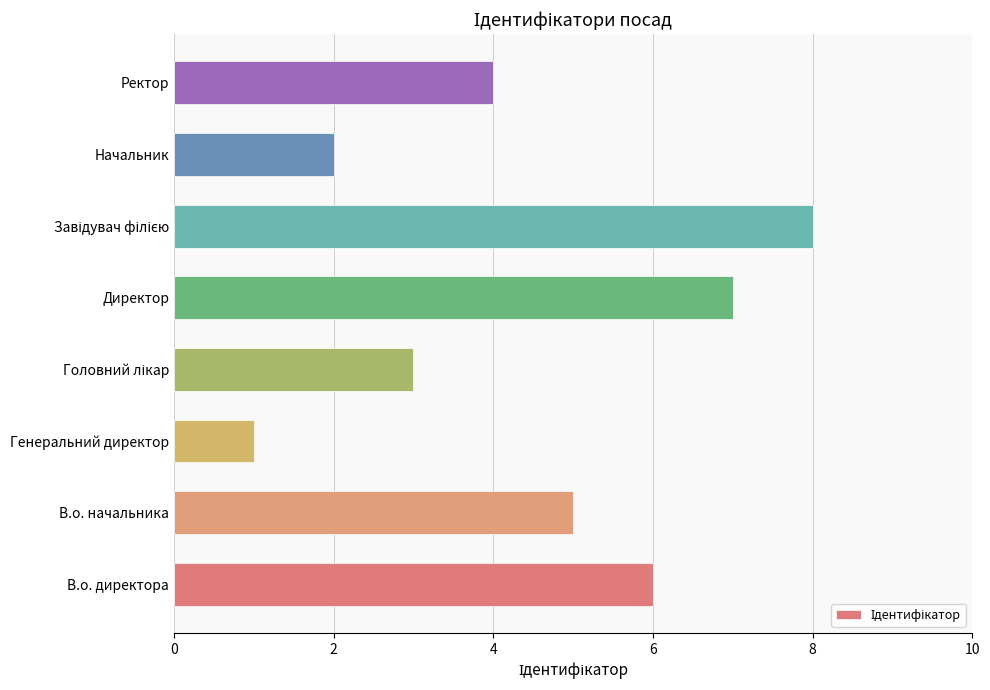

What is the difference between the maximum and minimum values?

7